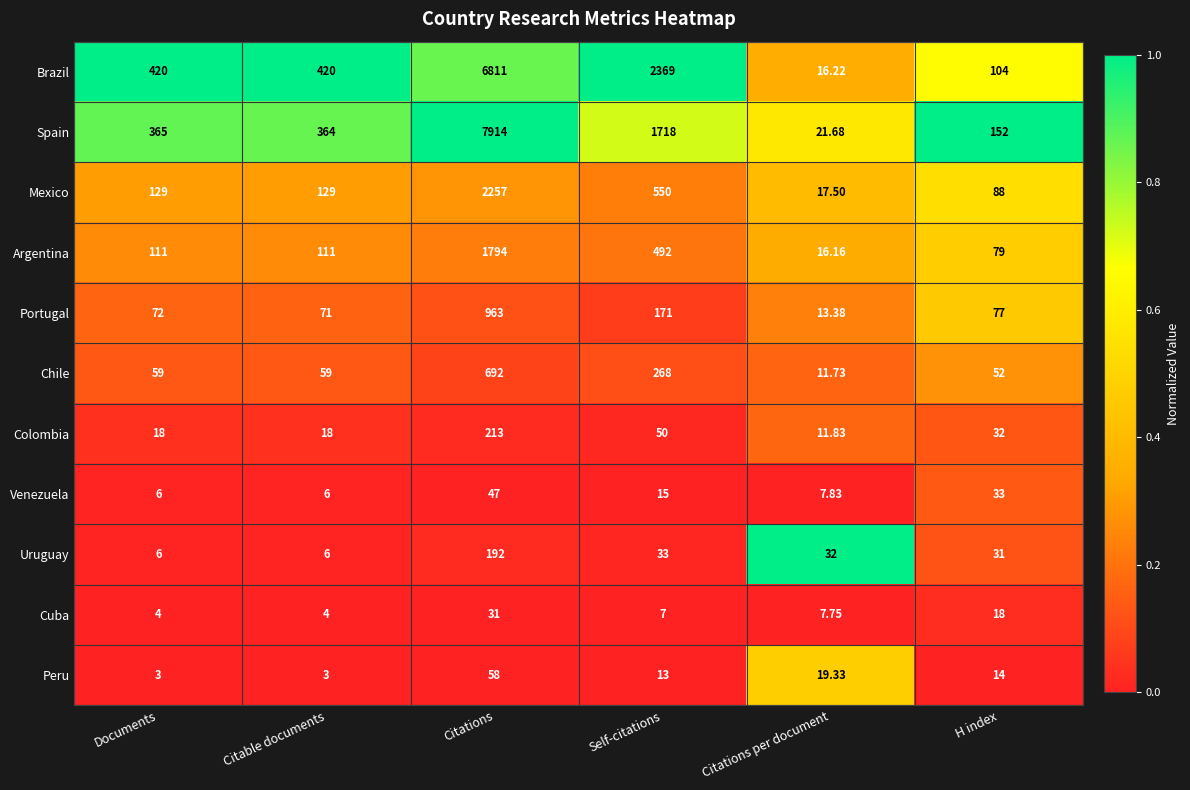

List the series in order of their peak value, lowest first.

Cuba, Venezuela, Peru, Uruguay, Colombia, Chile, Portugal, Argentina, Mexico, Brazil, Spain